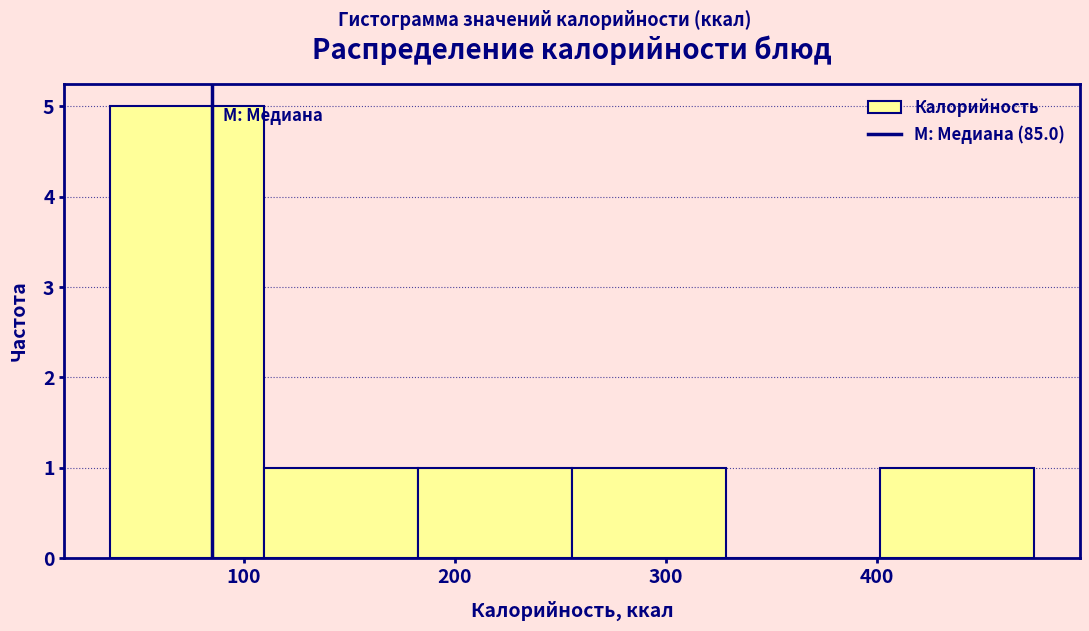

Reading left to right, transcribe this chart: for each bar, give the range it covers on the x-axis and its height. Neither the bar edges nor the heights are printed on the chart, so give them approximately, as read against the axes.

40 to 110: 5
110 to 180: 1
180 to 260: 1
260 to 330: 1
330 to 400: 0
400 to 470: 1